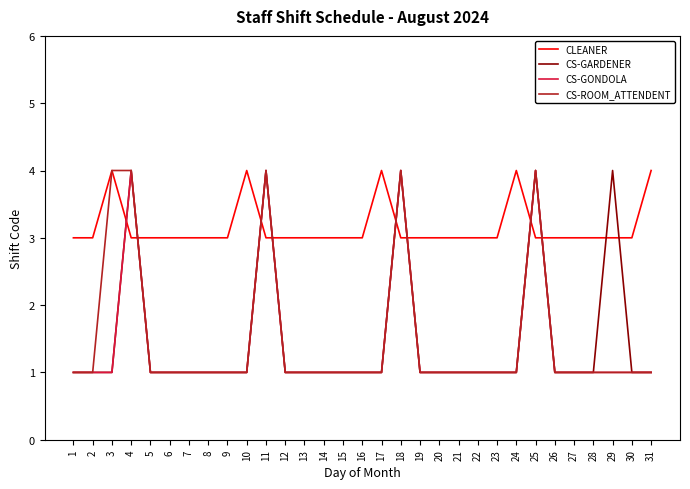

What value does the CLEANER series have at 5?

3